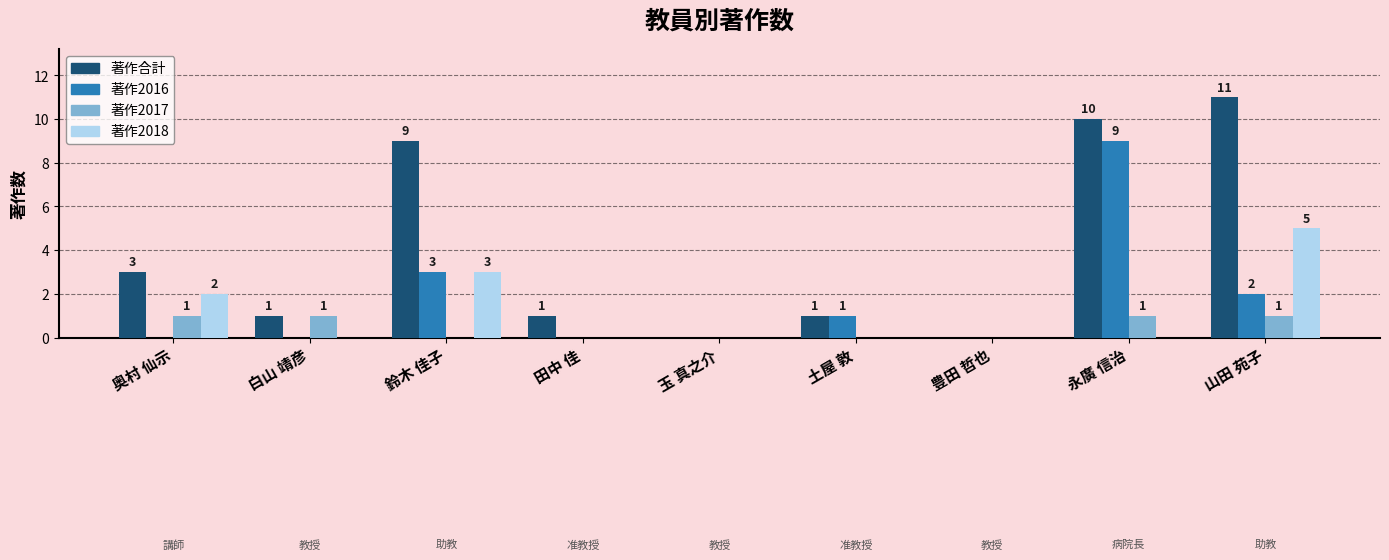

At which category is the sum across all series the highest?

永廣 信治